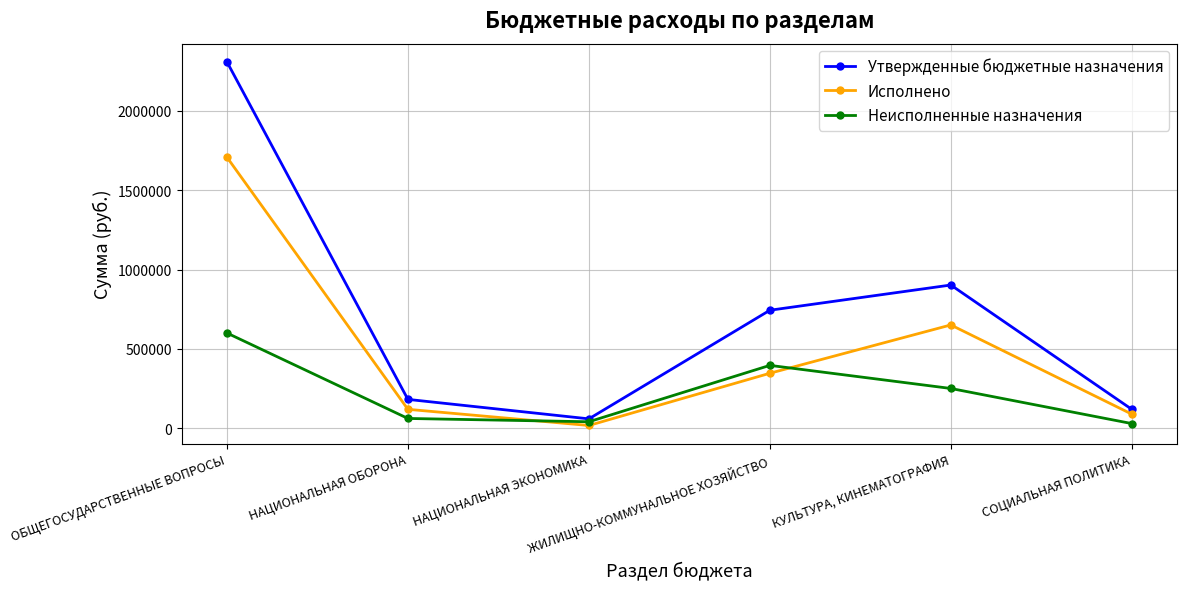

Which series has the largest range (max minus min)?

Утвержденные бюджетные назначения